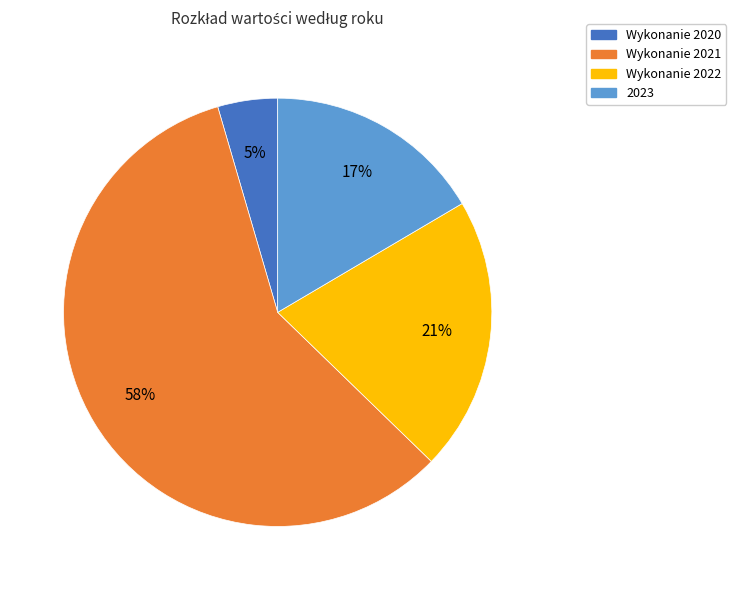

To the nearest percent, what is the average slice percentage?

25%